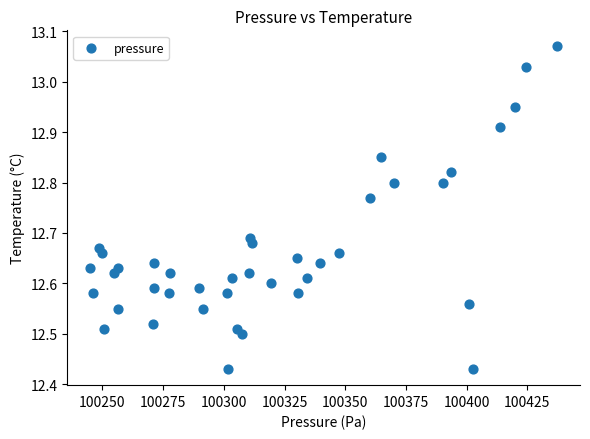

What is the range of X values (max minus min)?

192.0